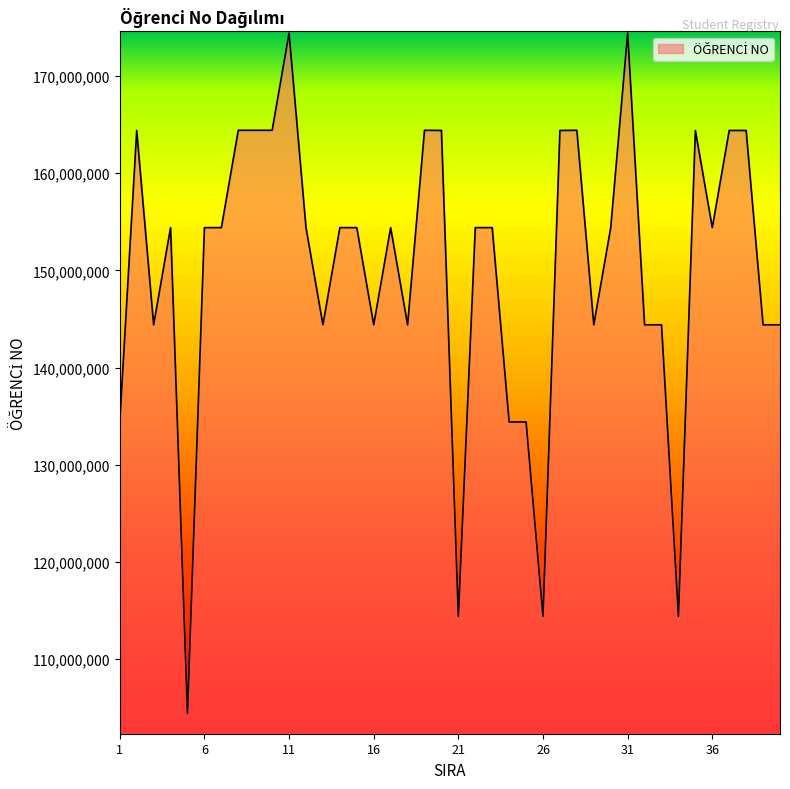

What is the smallest value displayed?

104403002